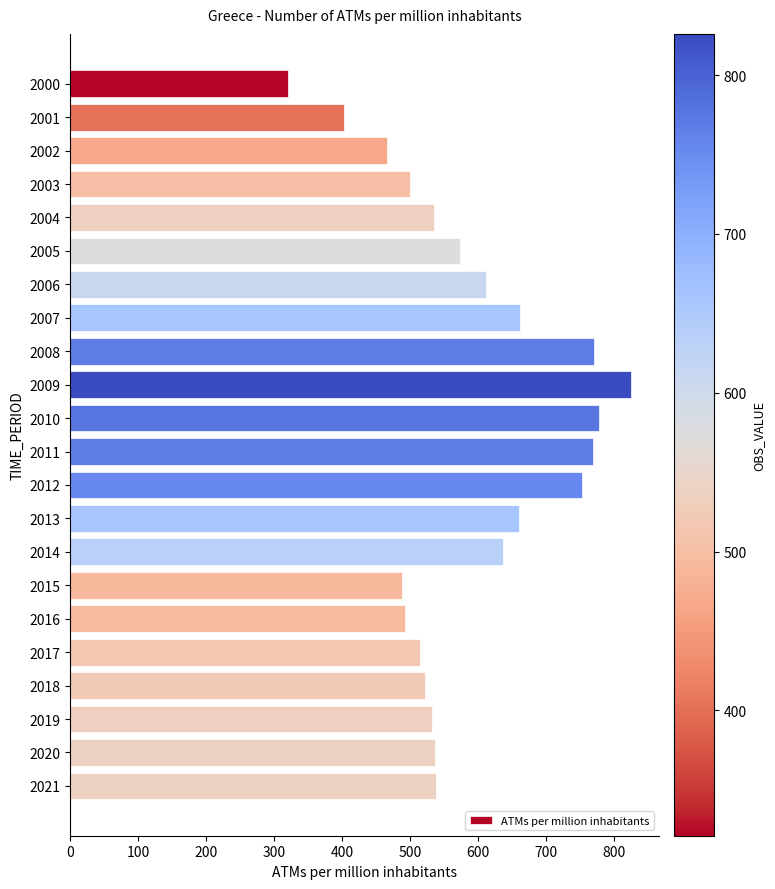

How many bars are there in total?

22